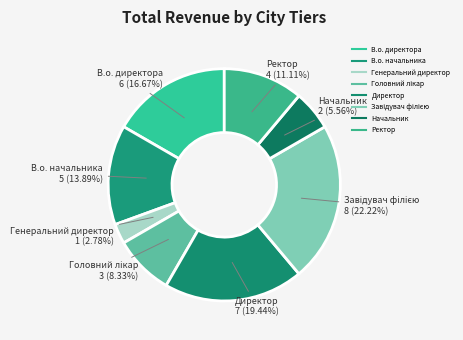

Does В.о. начальника account for over 50% of the chart?

No